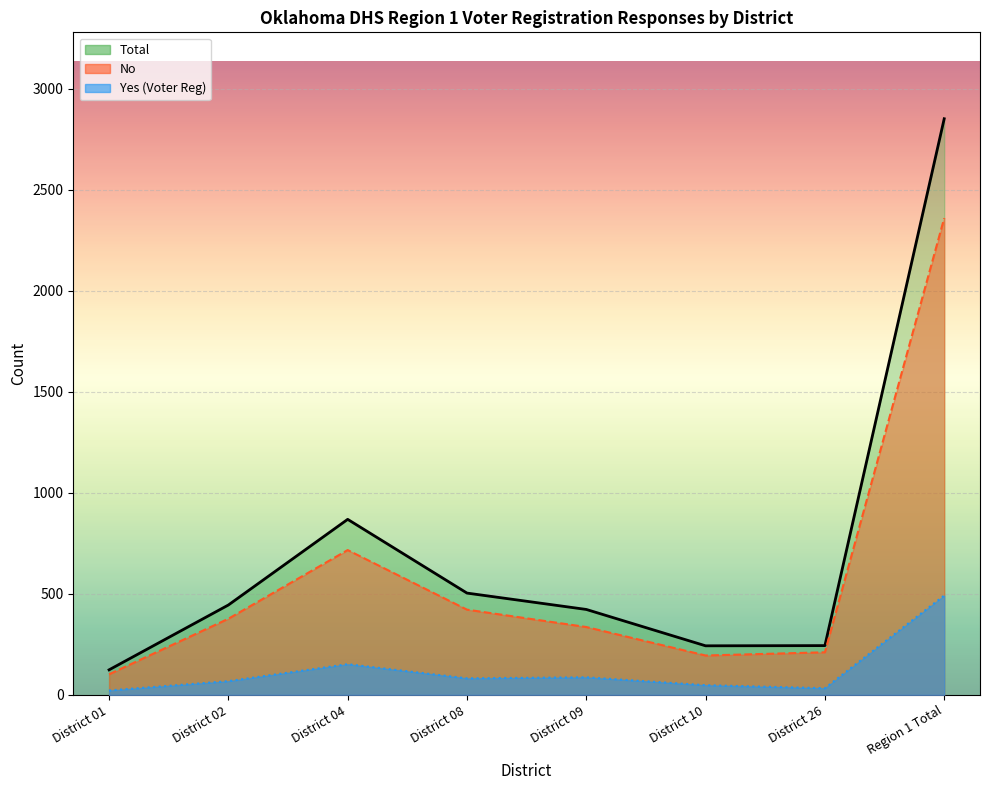

At which category does the chart reach its minimum across all series?

District 01